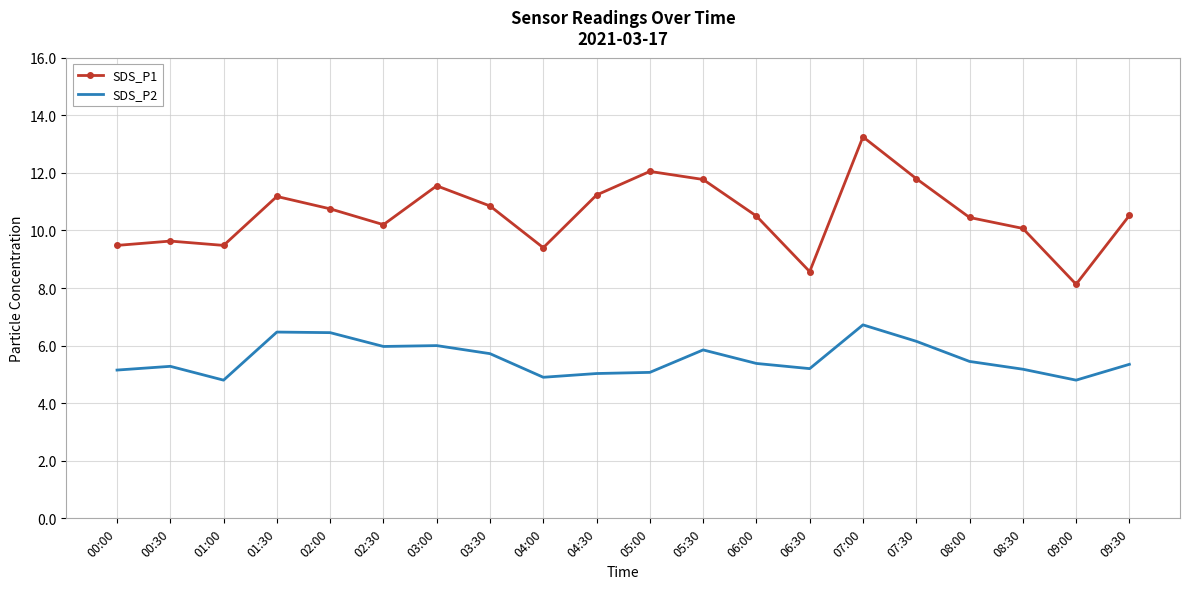

The SDS_P1 series shows 8.6 at 06:30. True or false?

True